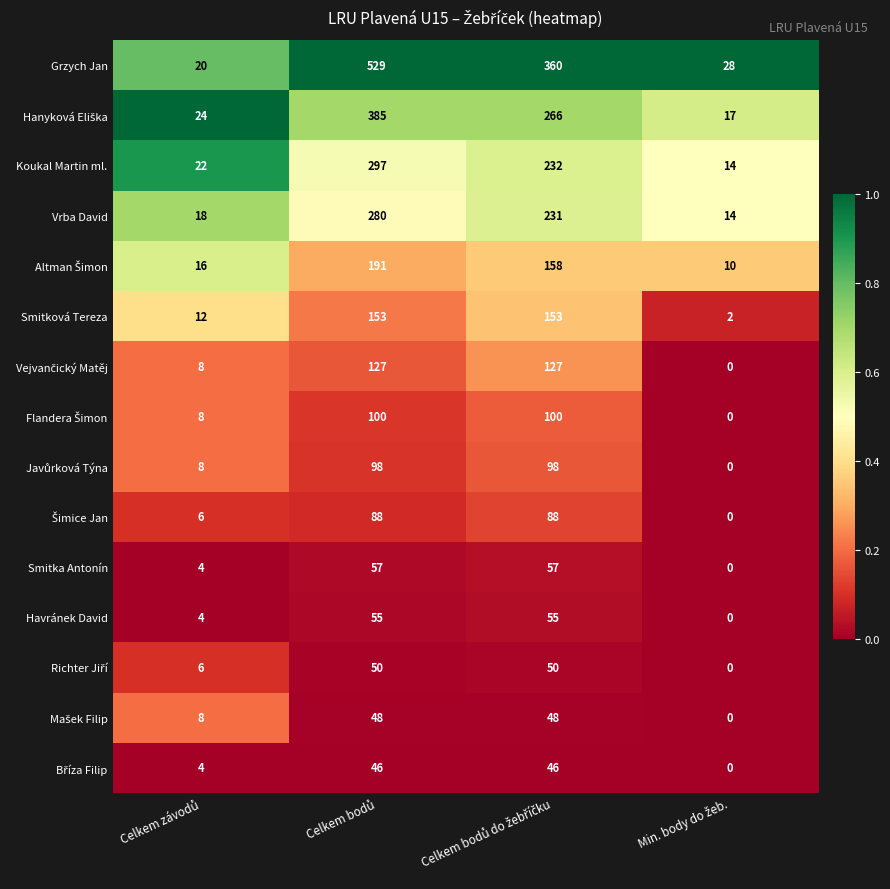

What is the average value of the Koukal Martin ml. series?

141